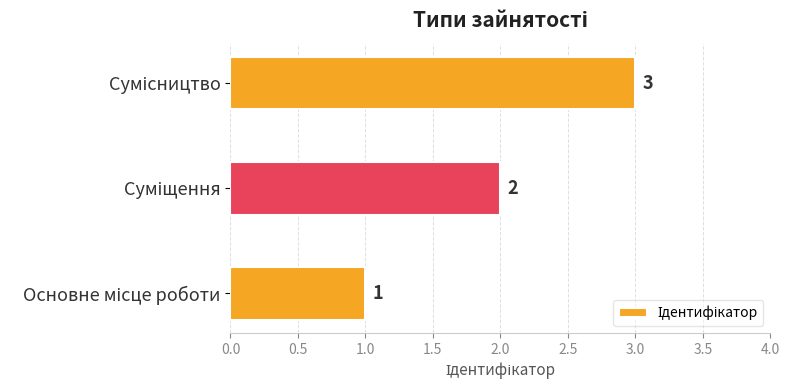

Count the values in the range 1 to 3.

3